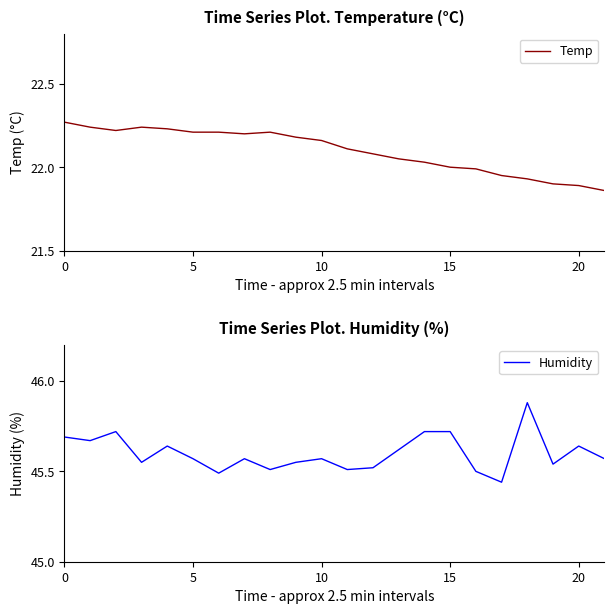

At which category does the chart reach its peak across all series?

18